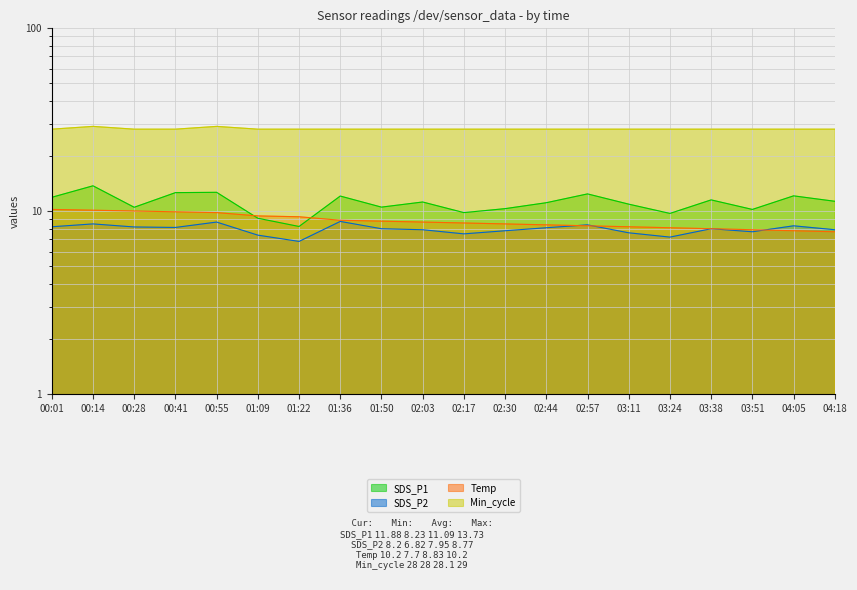

What position from the left is 01:22?

7